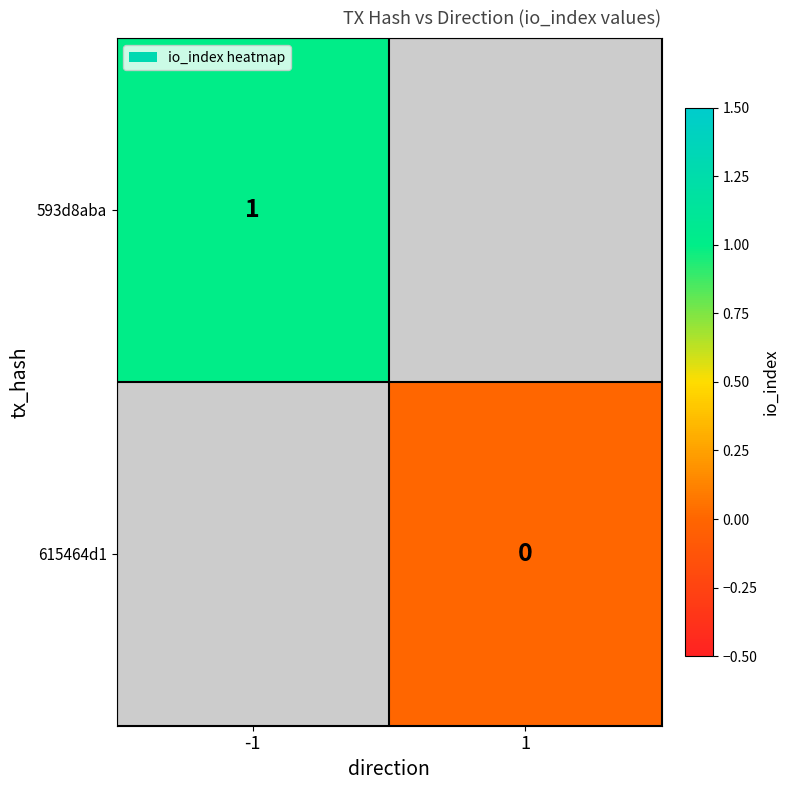

The 593d8aba series shows 1 at -1. True or false?

True